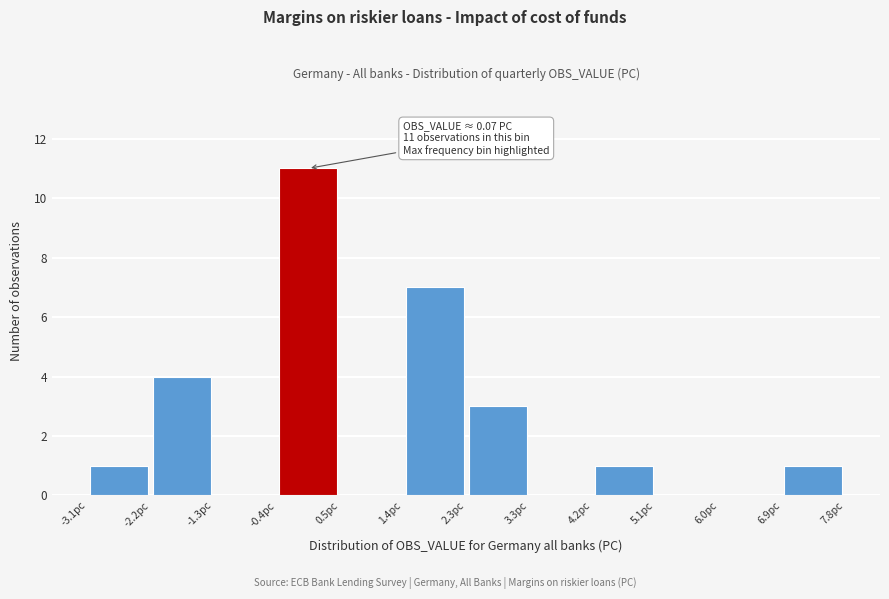

Over which range of the x-axis is the bar tallest?

-0.4 to 0.5